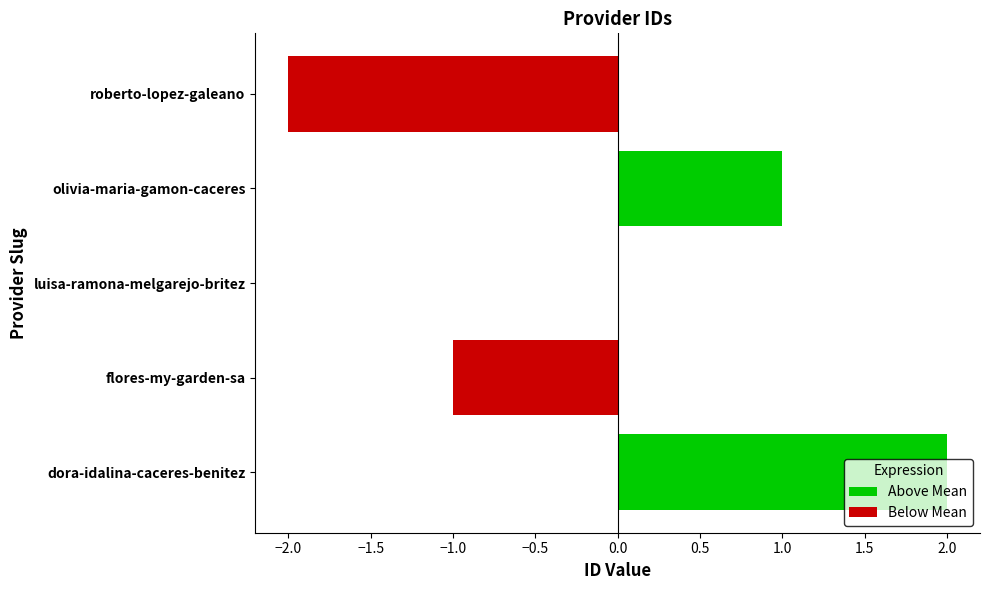

At which category does the chart reach its peak across all series?

dora-idalina-caceres-benitez